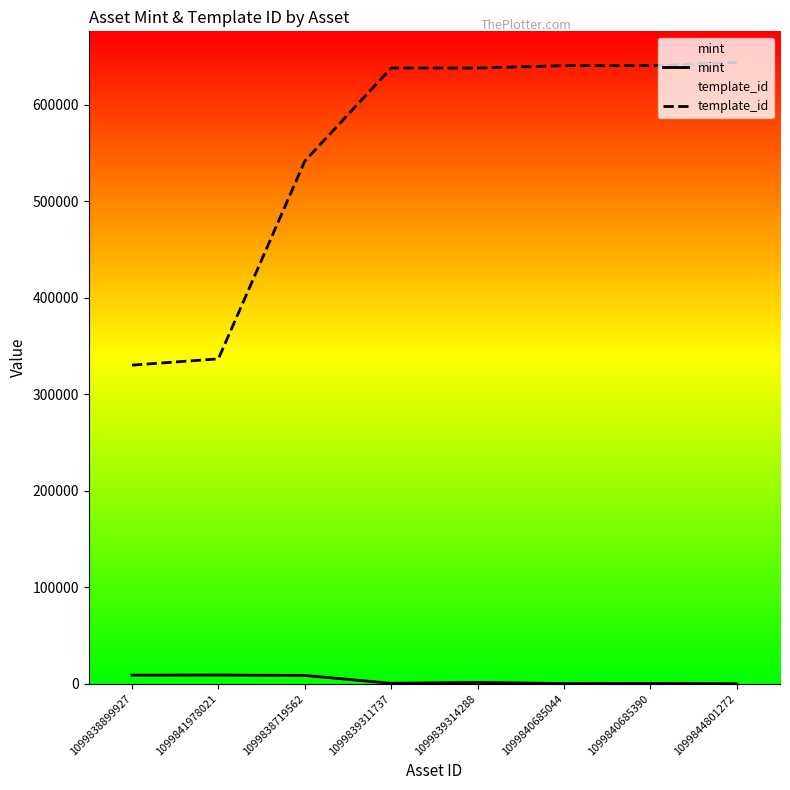

What is the value of the mint point at the 6th from the left?

268